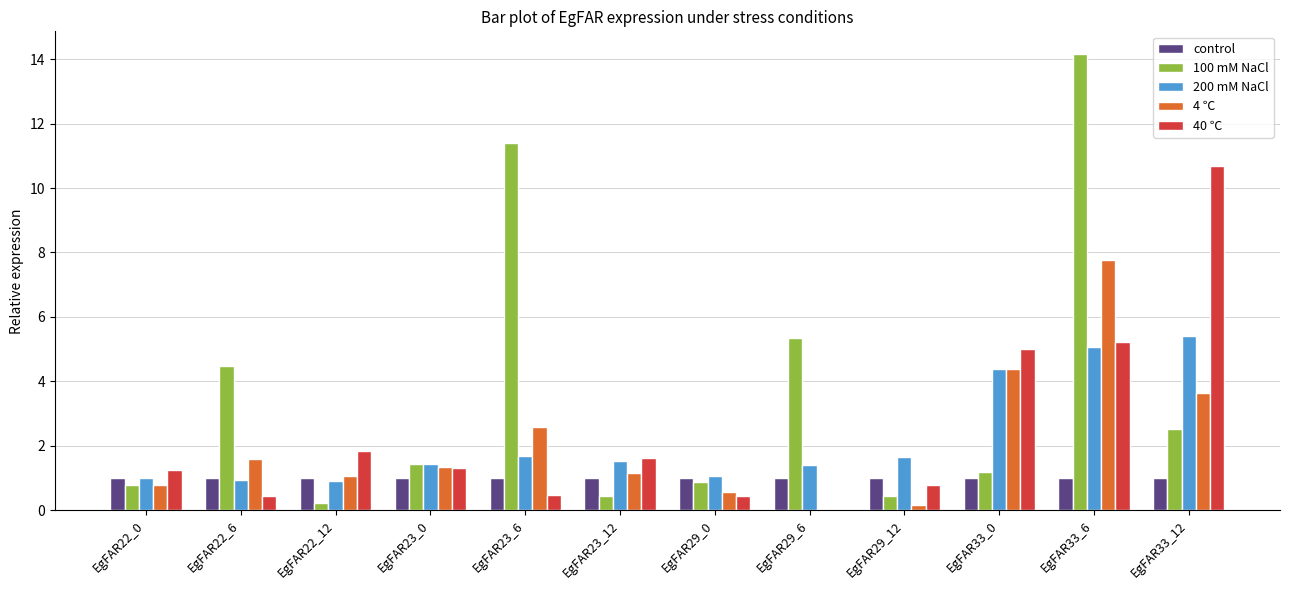

What is the sum of the 100 mM NaCl values at EgFAR22_0 and EgFAR22_6?

5.3